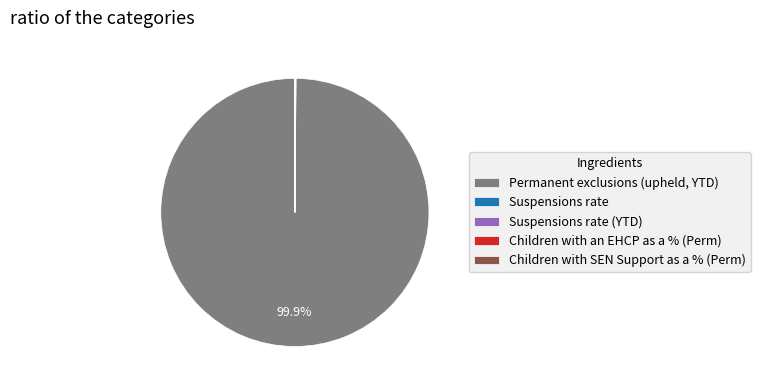

Does Permanent exclusions (upheld, YTD) represent more than half of the total?

Yes